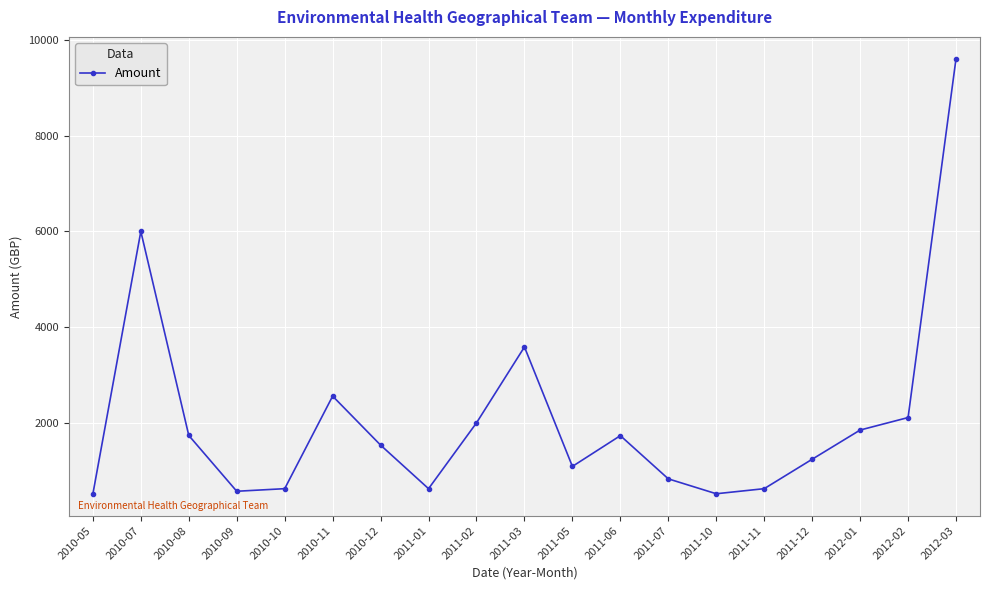

What is the maximum value shown in the chart?

9610.0